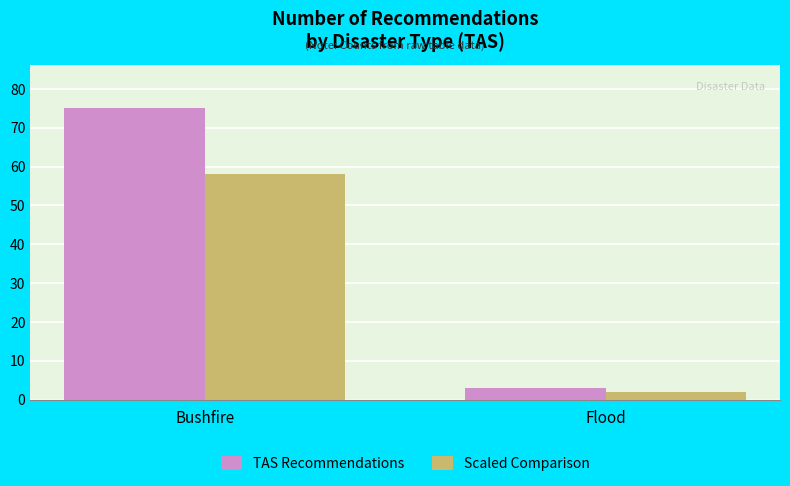

How many distinct data groups are displayed?

2